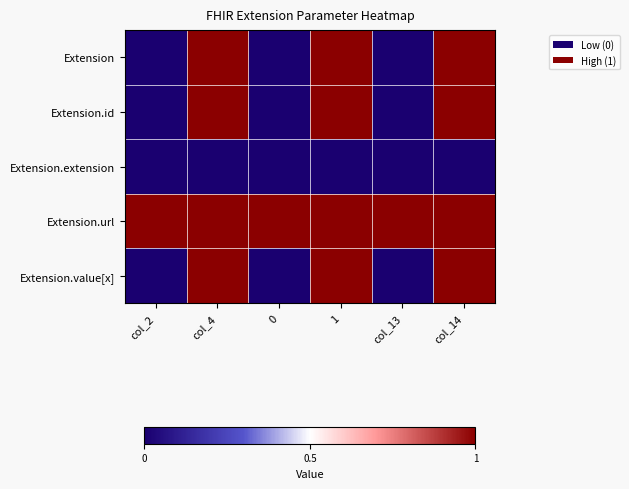

Reading left to right, extract all data points from this chart.

Extension: col_2=0	col_4=1	0=0	1=1	col_13=0	col_14=1
Extension.id: col_2=0	col_4=1	0=0	1=1	col_13=0	col_14=1
Extension.extension: col_2=0	col_4=0	0=0	1=0	col_13=0	col_14=0
Extension.url: col_2=1	col_4=1	0=1	1=1	col_13=1	col_14=1
Extension.value[x]: col_2=0	col_4=1	0=0	1=1	col_13=0	col_14=1